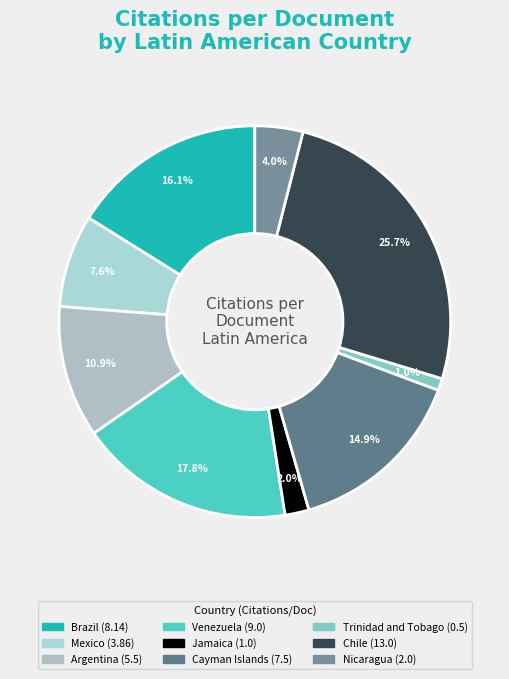

What percentage is the Jamaica slice, to the nearest percent?

2%